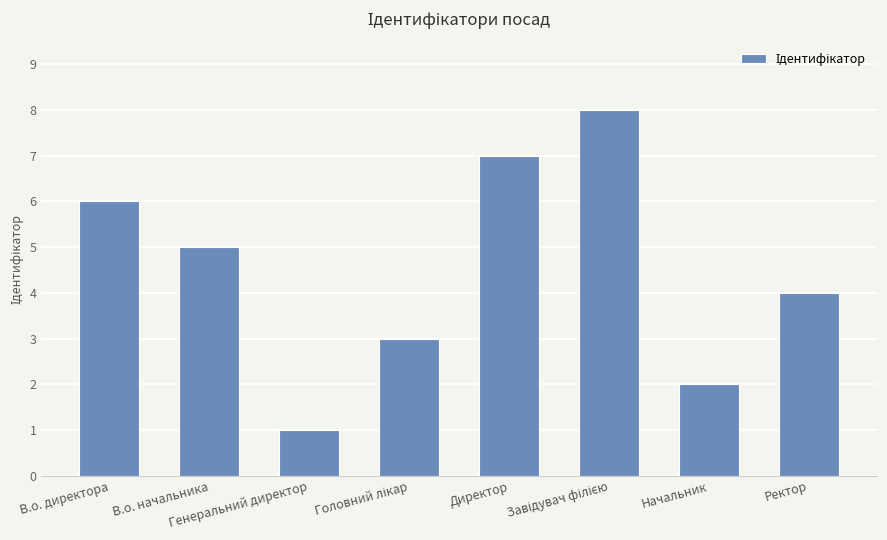

Reading right to left, transcribe all the data shown in this chart.

4	2	8	7	3	1	5	6